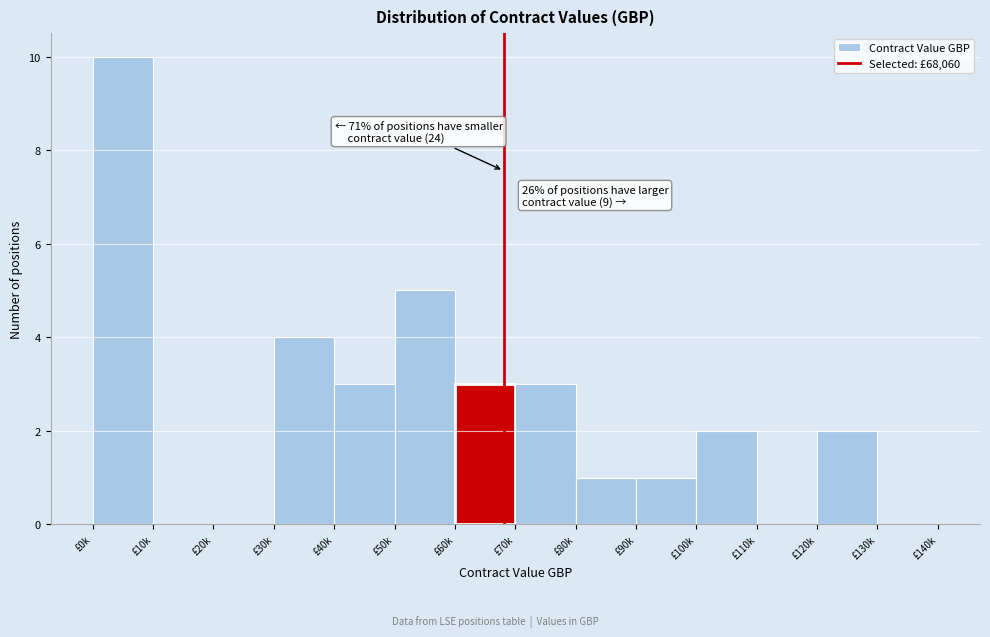

Reading right to left, extract all data points from this chart.

£130k=0	£120k=2	£110k=0	£100k=2	£90k=1	£80k=1	£70k=3	£60k=3	£50k=5	£40k=3	£30k=4	£20k=0	£10k=0	£0k=10